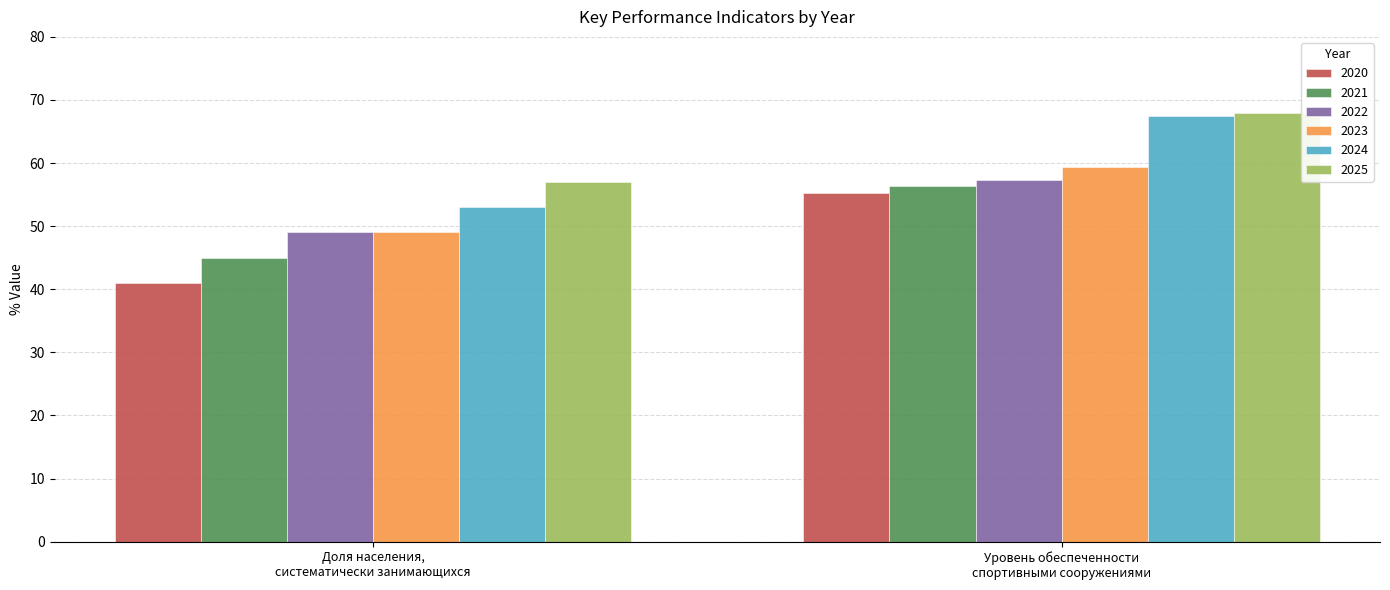

At which category is the sum across all series the highest?

Уровень обеспеченности
спортивными сооружениями